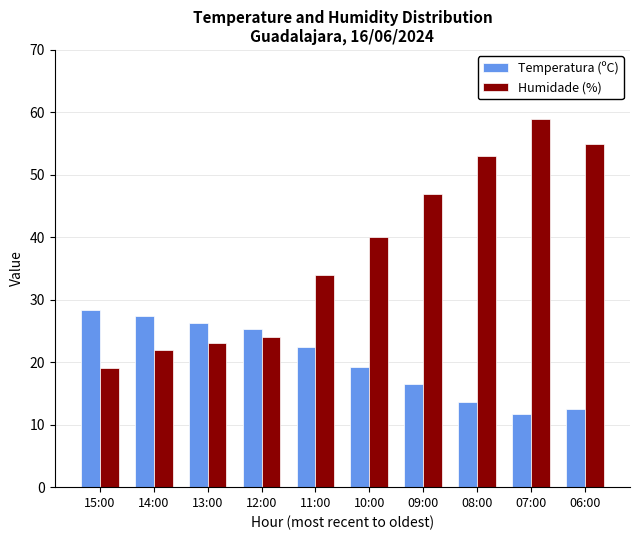

What is the label of the 3rd bar from the left?

13:00